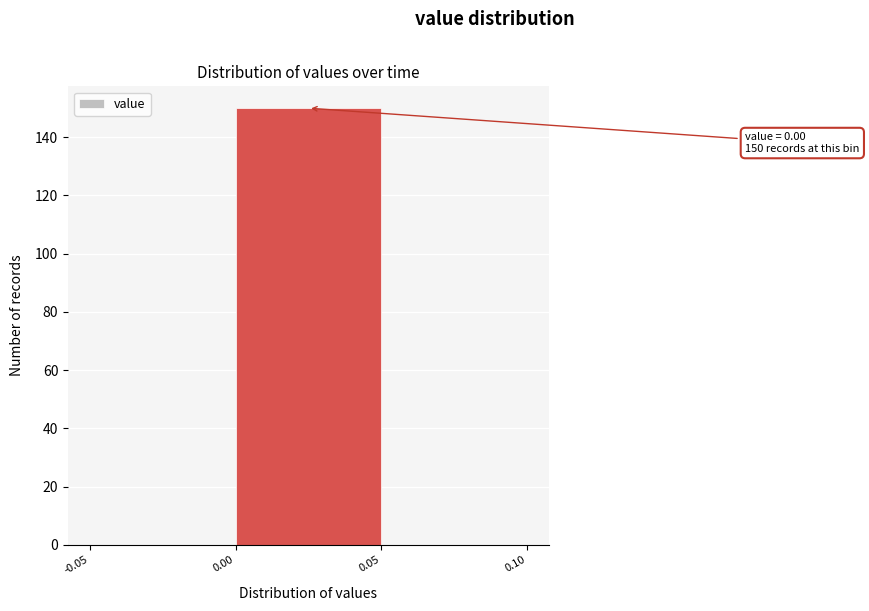

Over which range of the x-axis is the bar tallest?

0.00 to 0.05